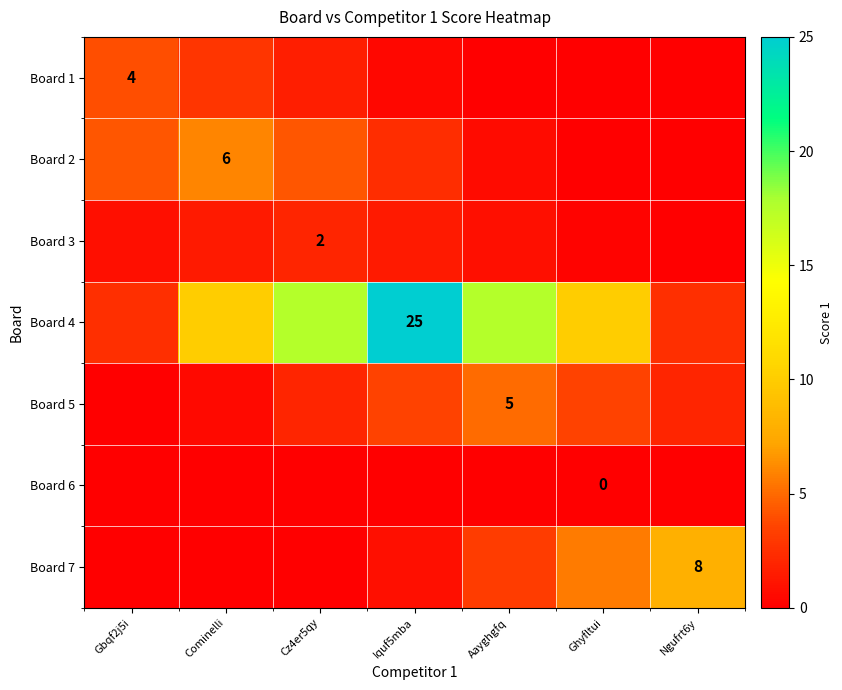

At which category is the sum across all series the highest?

Iquf5mba